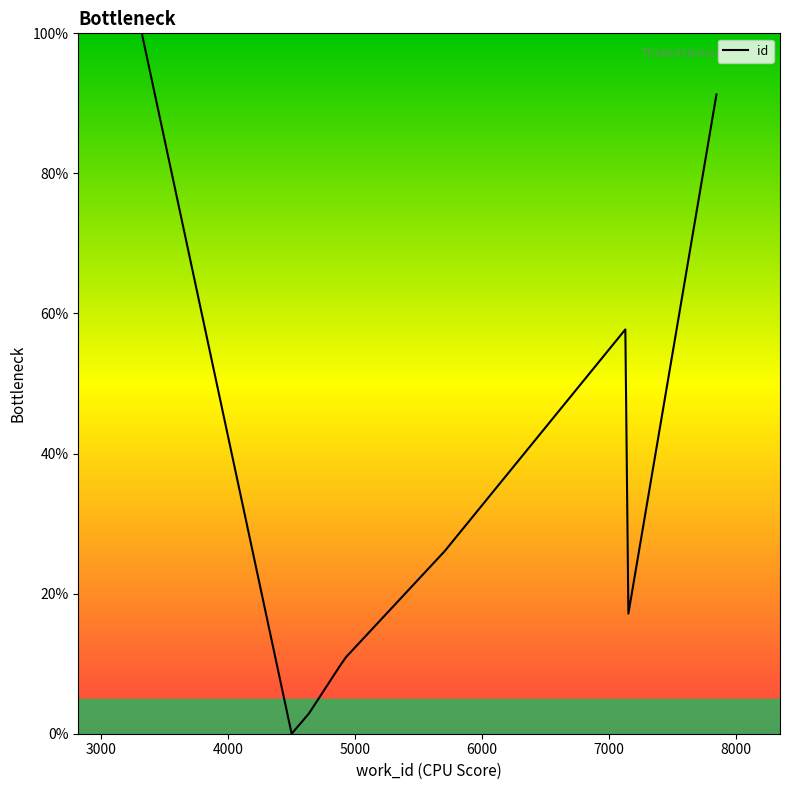

Between 3000 and 7000, which is larger?

7000